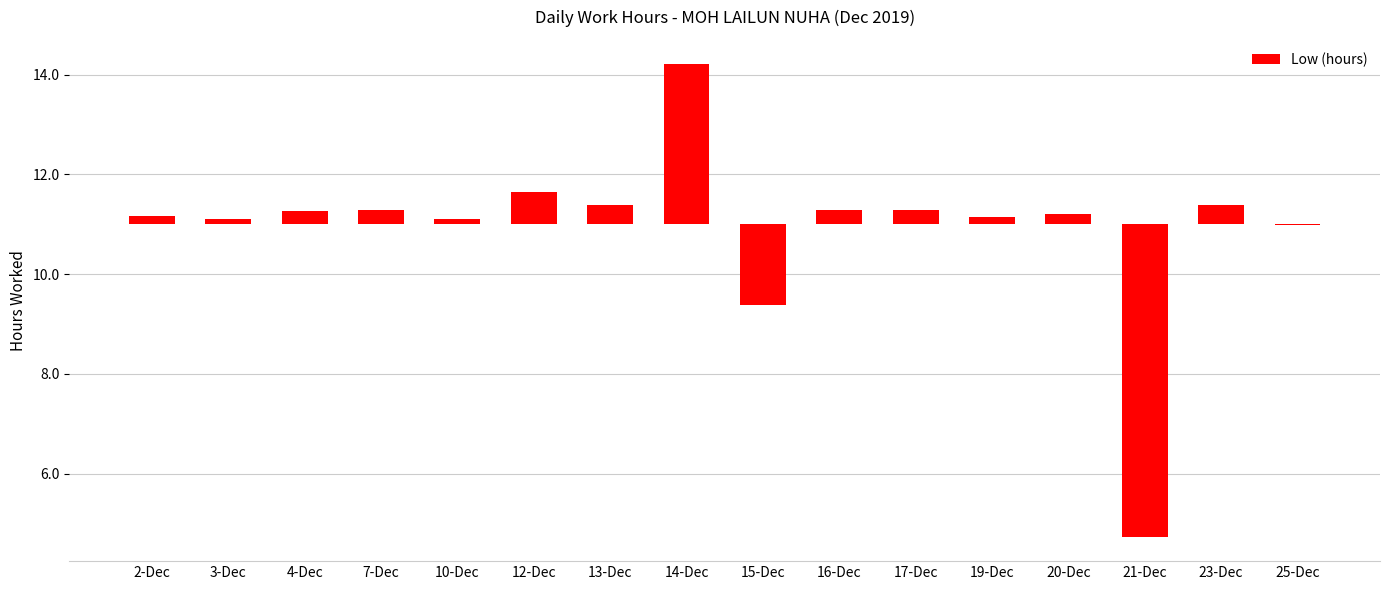

List the labels in order of value, largest first.

14-Dec, 12-Dec, 13-Dec, 23-Dec, 17-Dec, 7-Dec, 16-Dec, 4-Dec, 20-Dec, 2-Dec, 19-Dec, 3-Dec, 10-Dec, 25-Dec, 15-Dec, 21-Dec